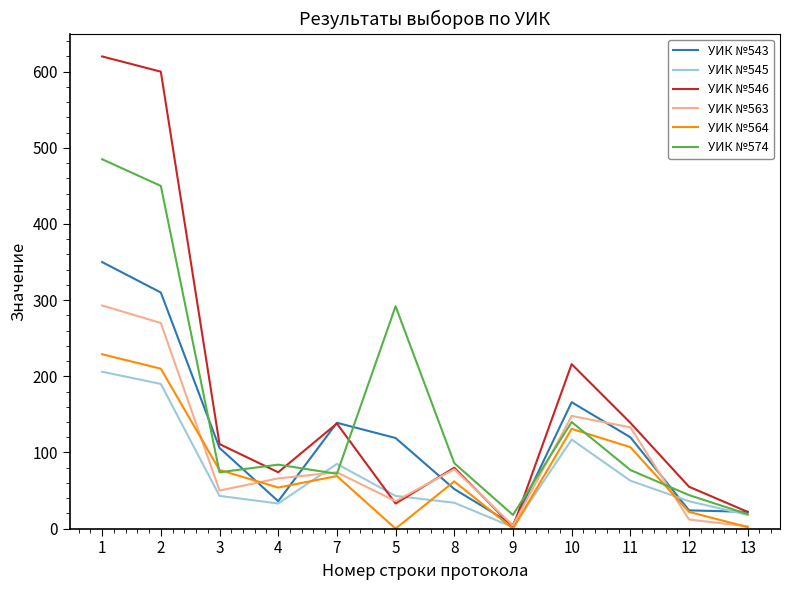

True or false: УИК №574 has more than 1 interior local peaks.

True